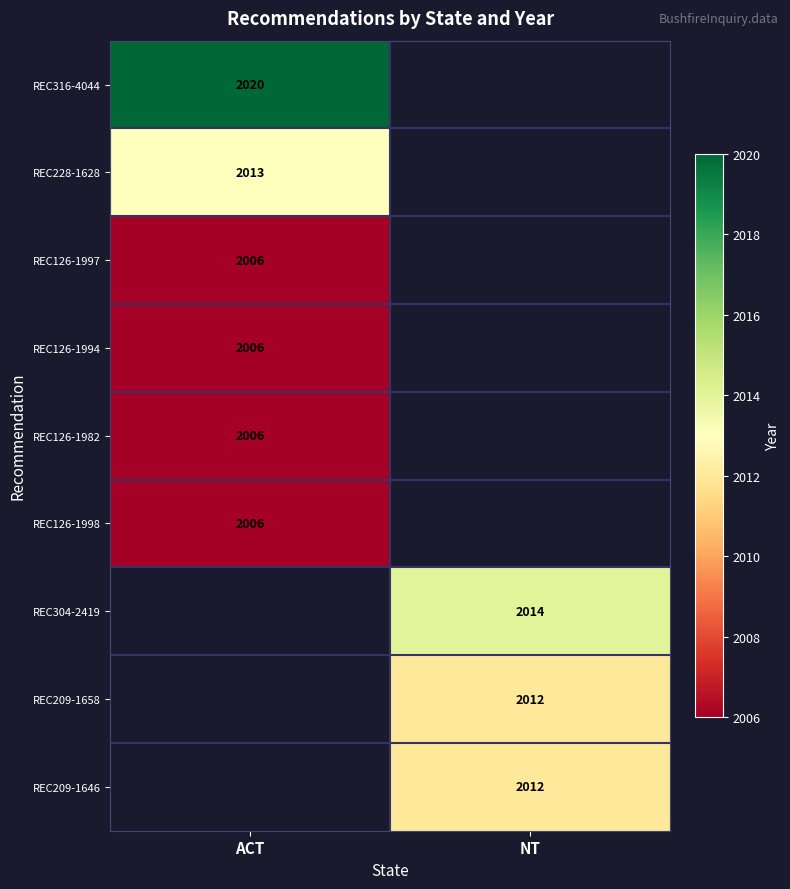

True or false: REC209-1646 has a value of 3554 at NT.

False